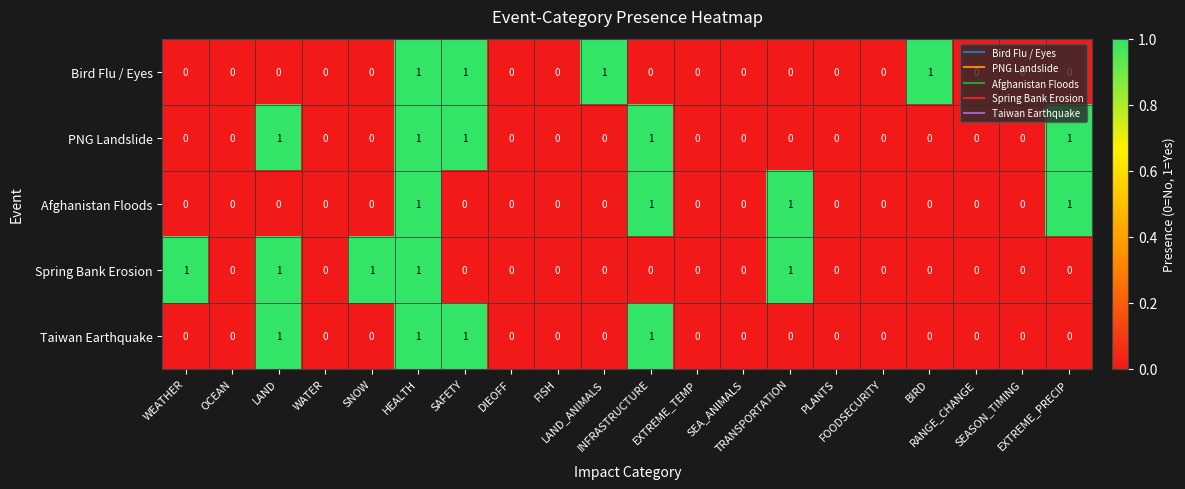

How many Bird Flu / Eyes values are between 0 and 1?

20